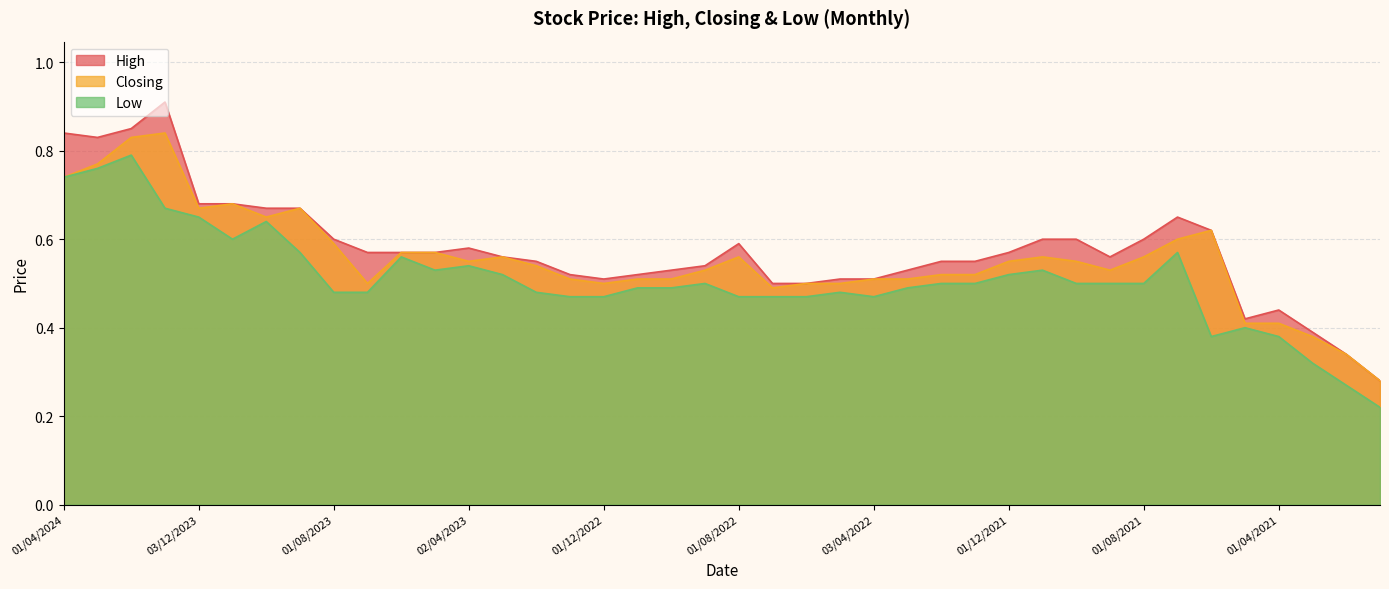

What is the value of the Low point at the 21st from the left?

0.5